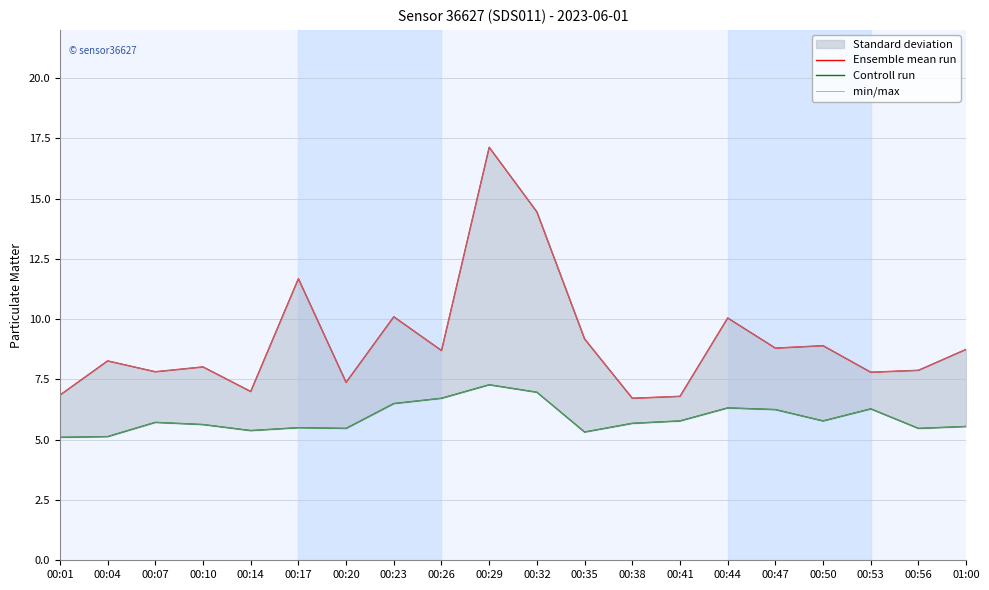

How many data points in Ensemble mean run are above 8?

12